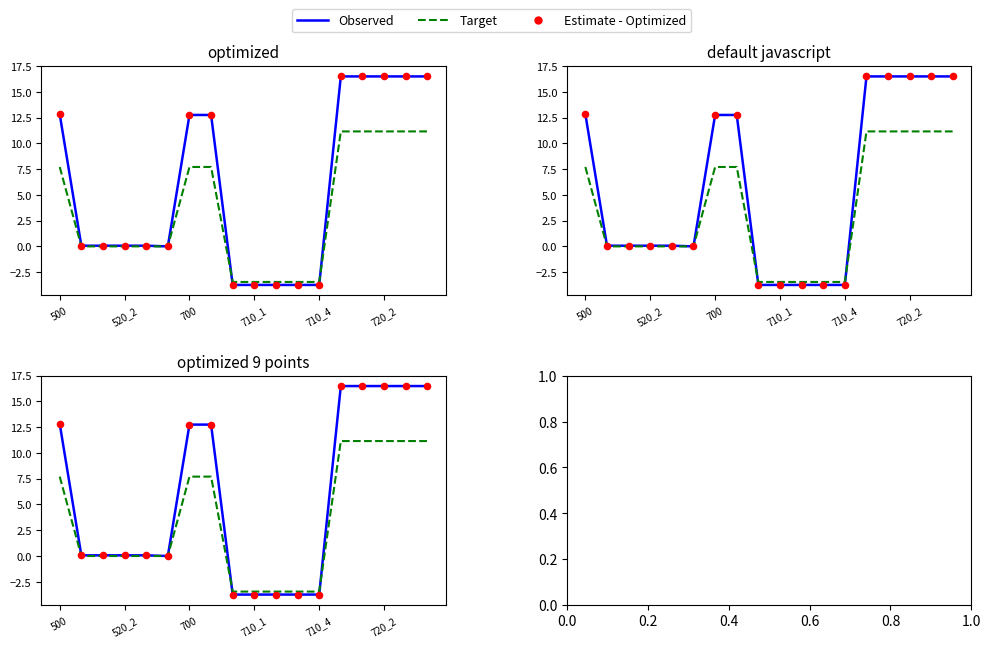

Which series contains the lowest Y value?

Observed